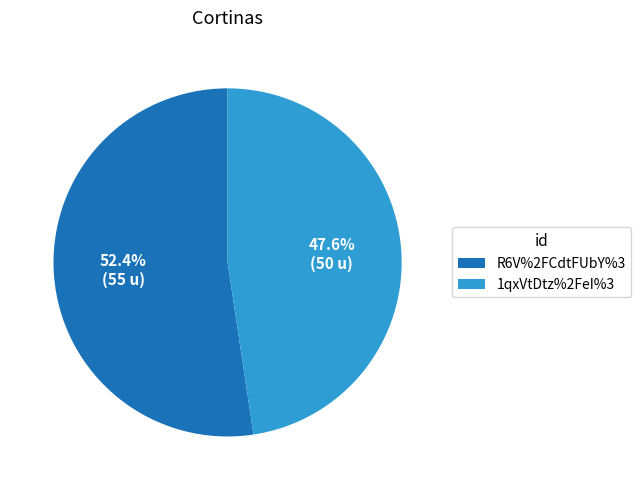

What is the smallest slice in the pie chart?

1qxVtDtz%2FeI%3